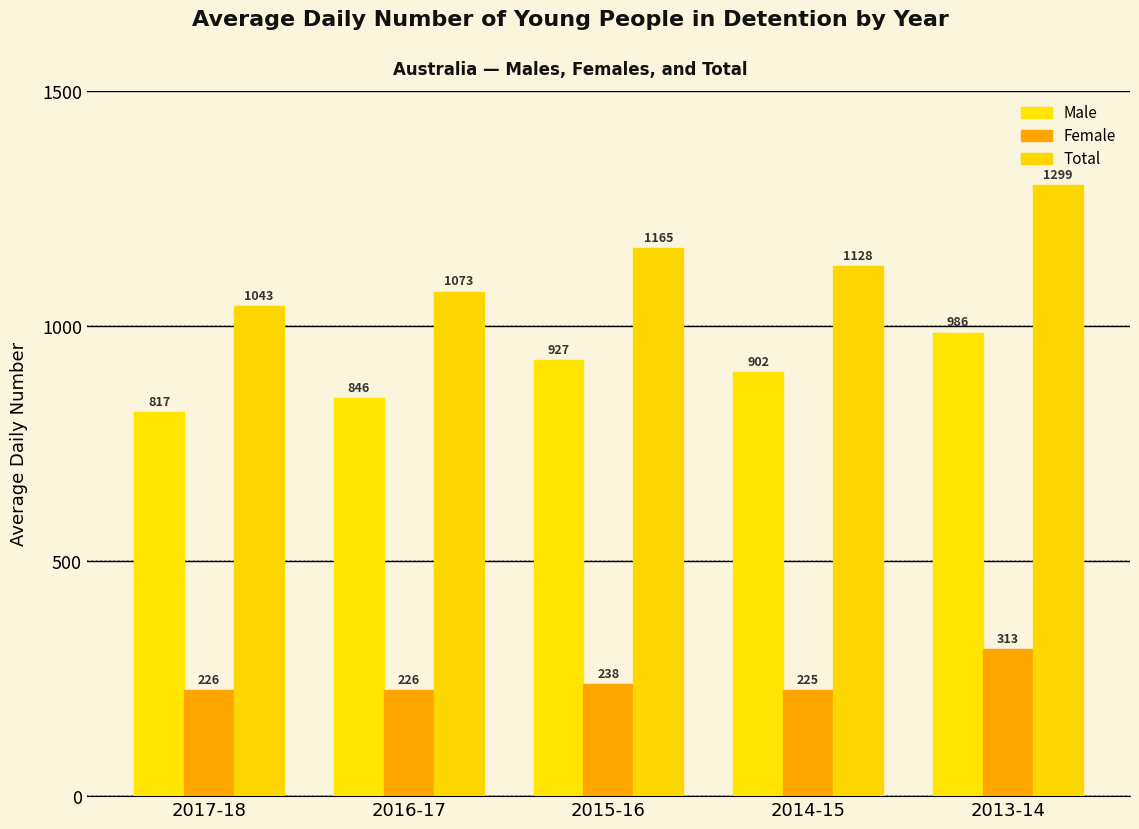

What is the value of the Female bar at the 2nd from the left?

226